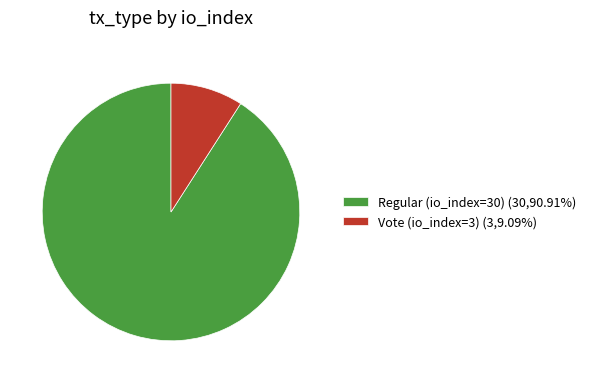

Which has a higher value, Regular (io_index=30) or Vote (io_index=3)?

Regular (io_index=30)